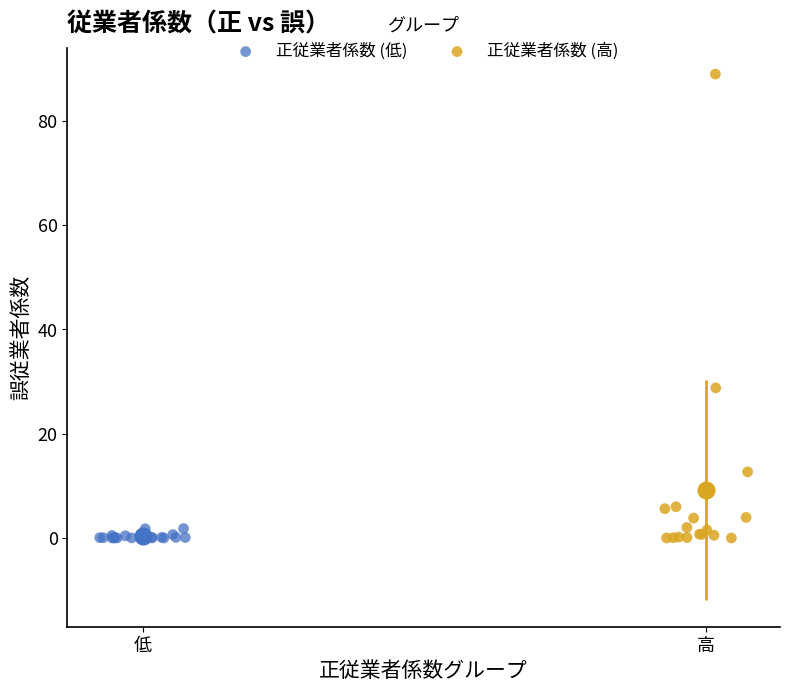

Which series reaches the maximum Y coordinate?

正従業者係数 (高)